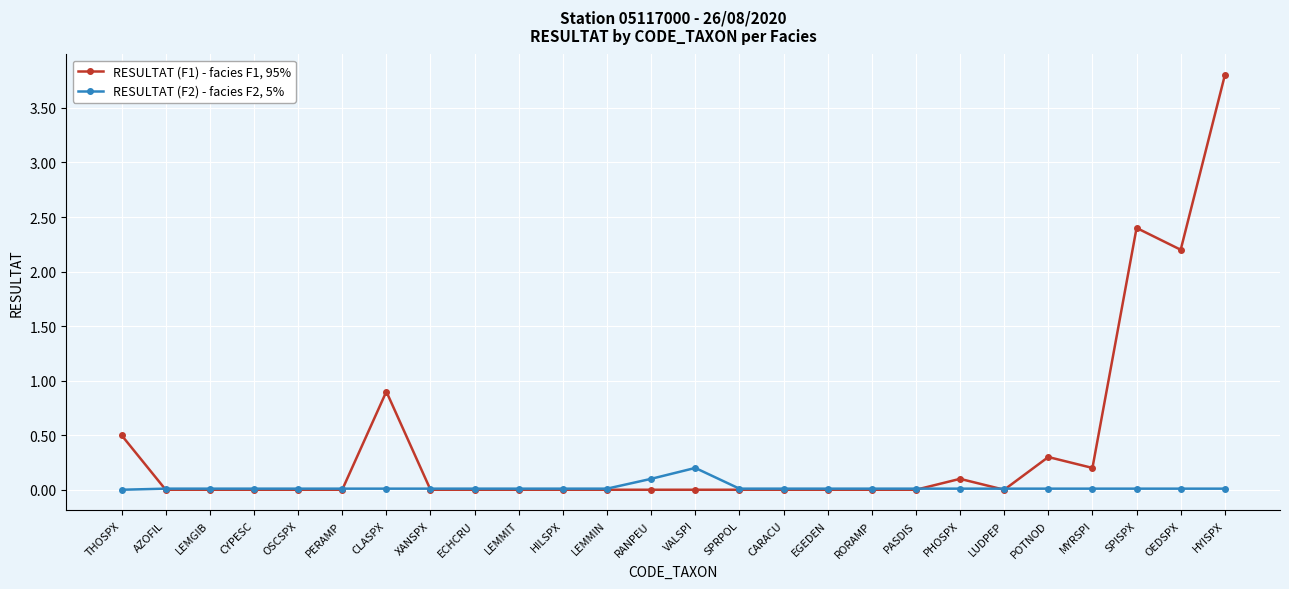

The RESULTAT (F1) - facies F1, 95% series shows -2.2 at LUDPEP. True or false?

False